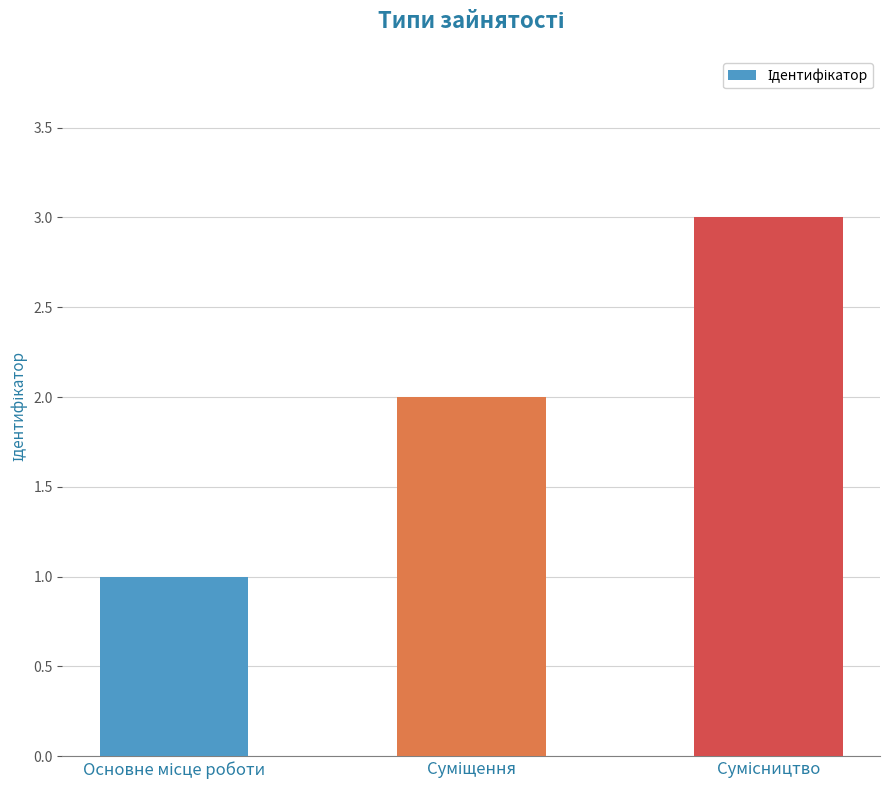

What is the sum of all values?

6